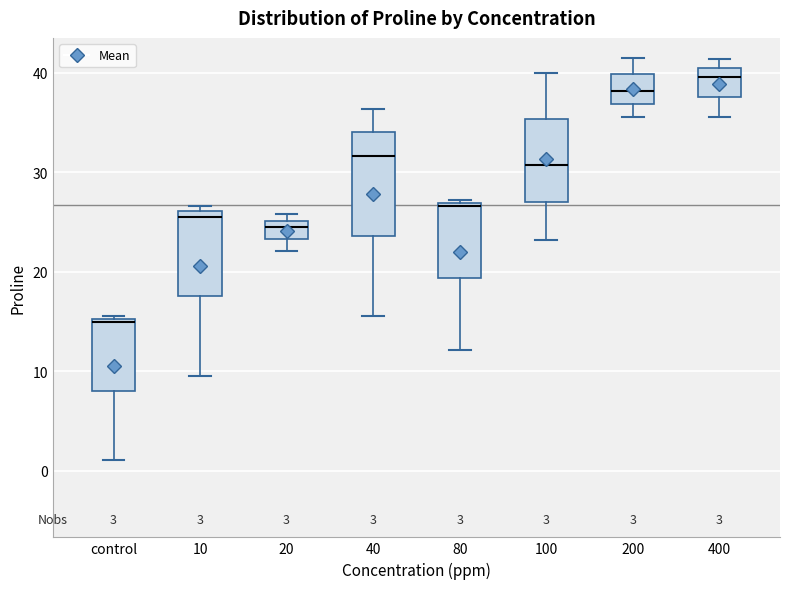

Which box's median line is the lowest?

control